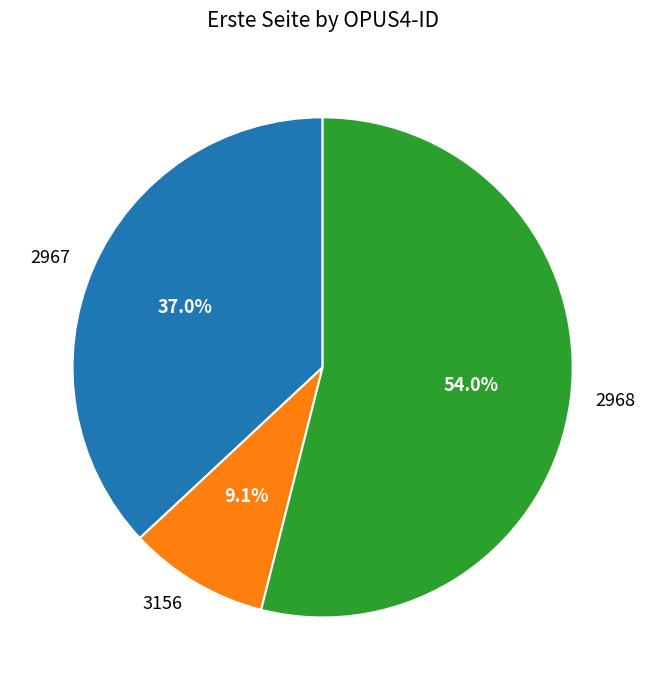

How many segments does this pie chart have?

3